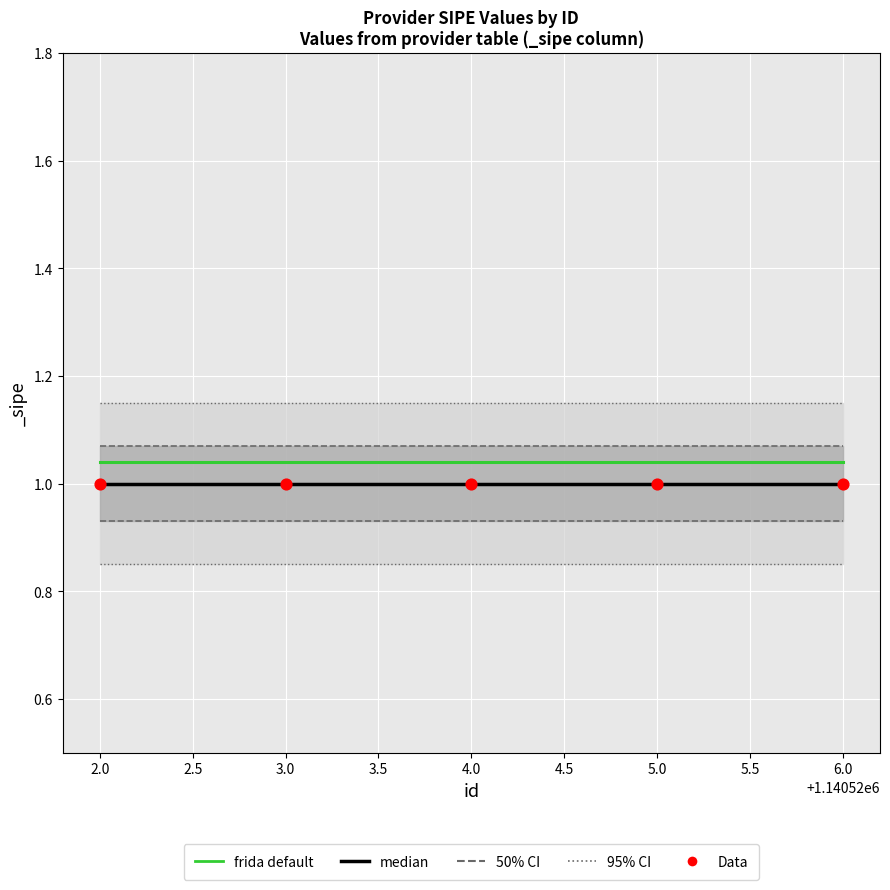

Which series contains the highest Y value?

95% CI